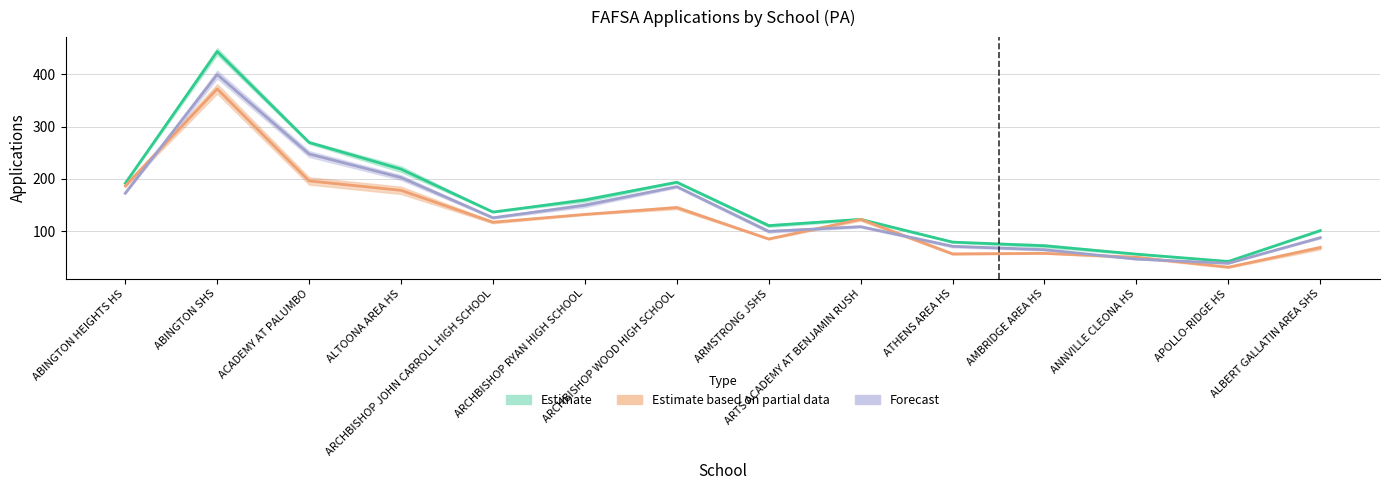

At how many categories does at least one series exceed 225?

2